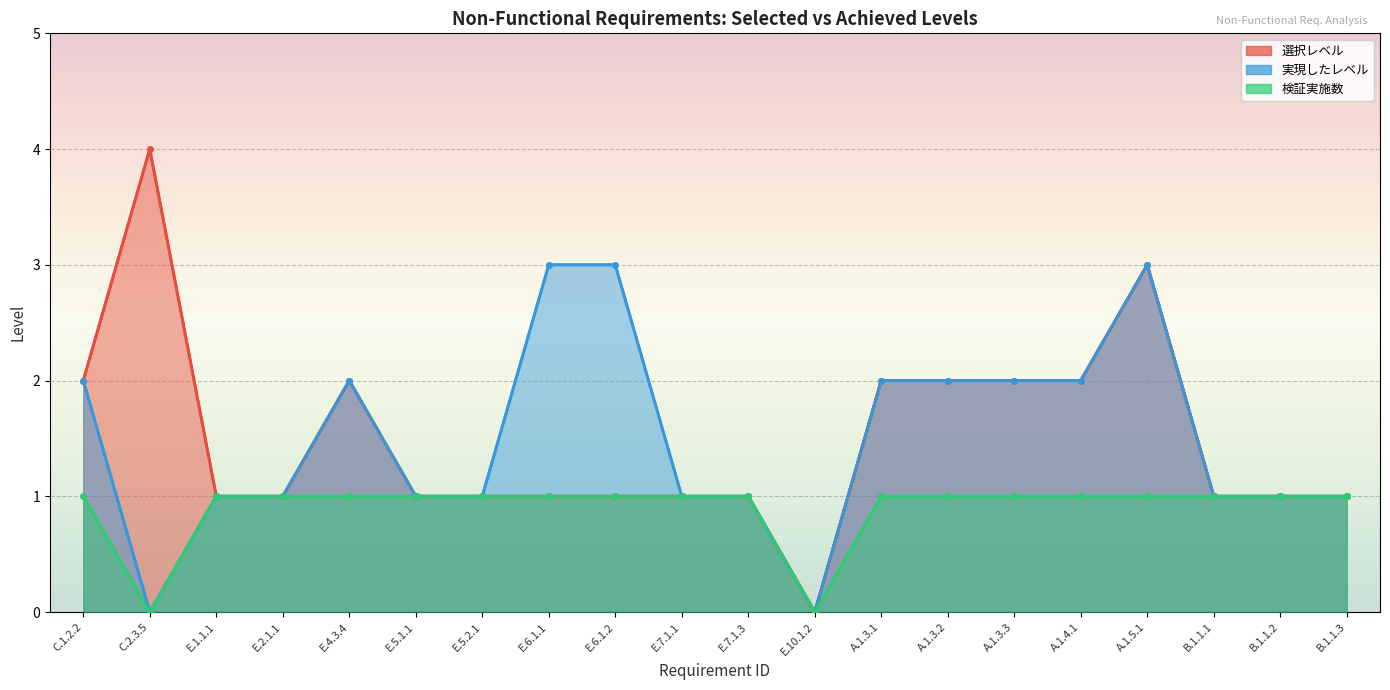

Reading right to left, list all the values displayed in this chart.

選択レベル: 1	1	1	3	2	2	2	2	0	1	1	1	1	1	1	2	1	1	4	2
実現したレベル: 1	1	1	3	2	2	2	2	0	1	1	3	3	1	1	2	1	1	0	2
検証実施数: 1	1	1	1	1	1	1	1	0	1	1	1	1	1	1	1	1	1	0	1